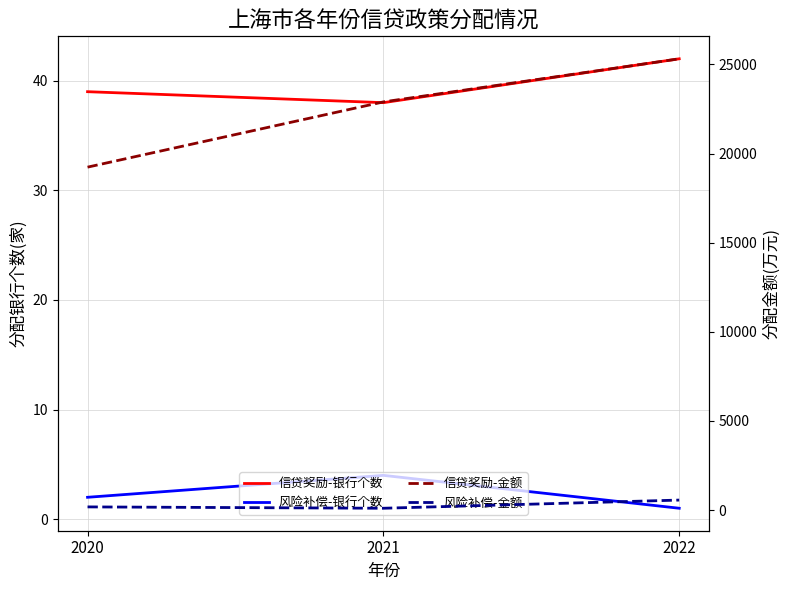

What is the value of the 上海市科技型中小企业和小型微型企业信贷风险补偿-分配金额(万元) point at the 2nd from the left?

104.1